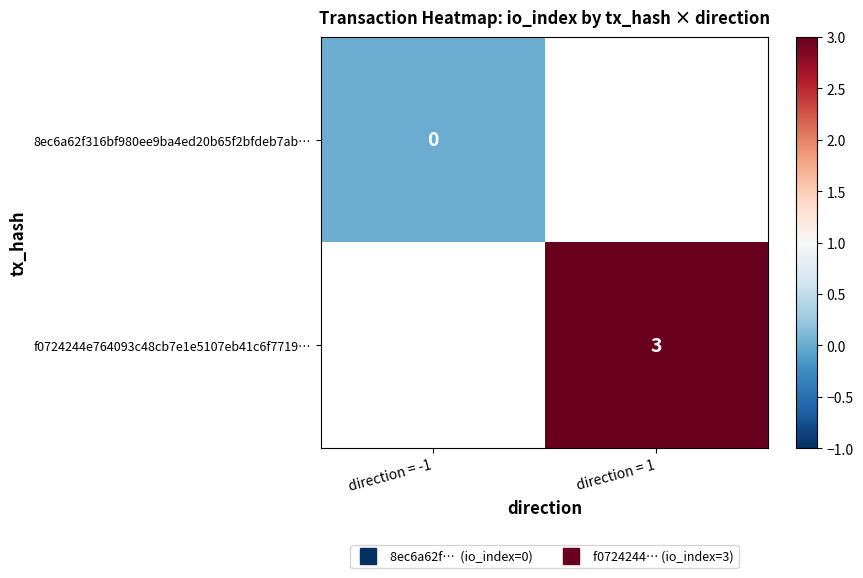

Where is 8ec6a62f316bf980ee9ba4ed20b65f2bfdeb7ab… nearest to the value 0?

direction = -1